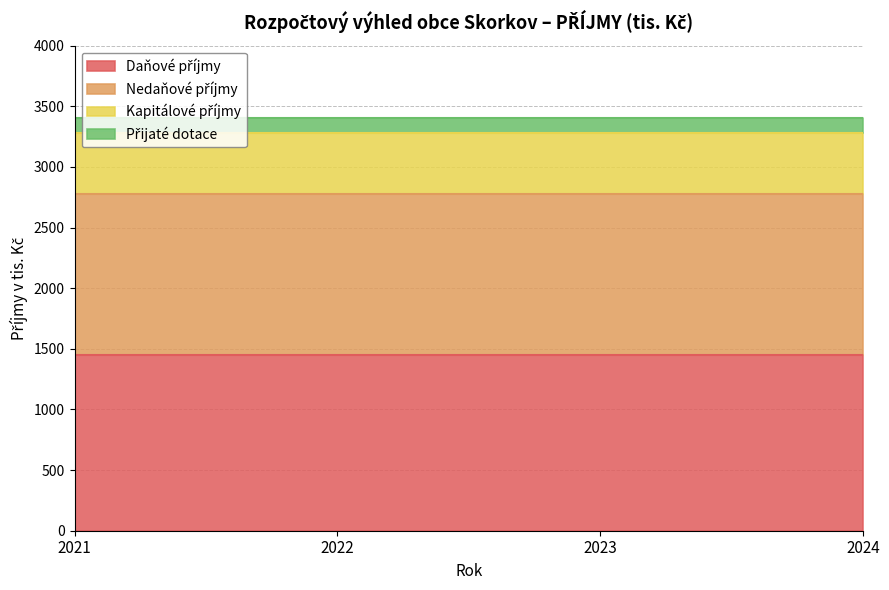

Where is Přijaté dotace nearest to the value 120?

2021